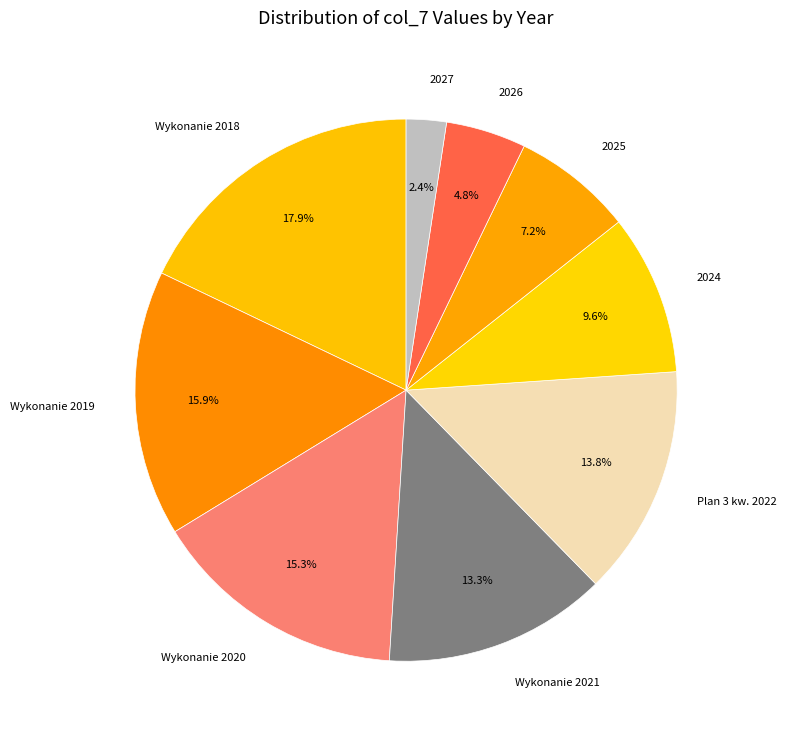

Is there any slice that represents more than half of the pie?

No